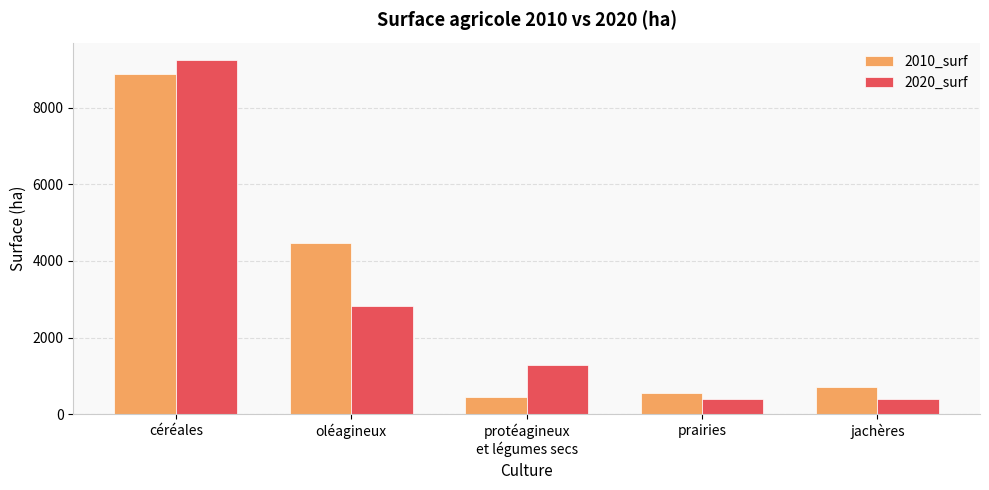

Are the bars horizontal?

No